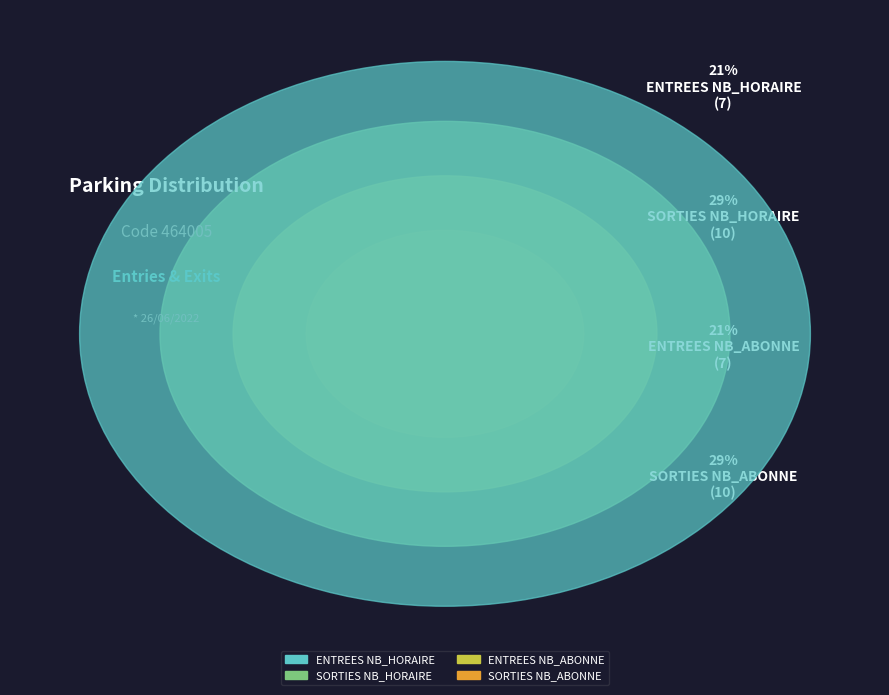

Does any single category account for the majority?

No